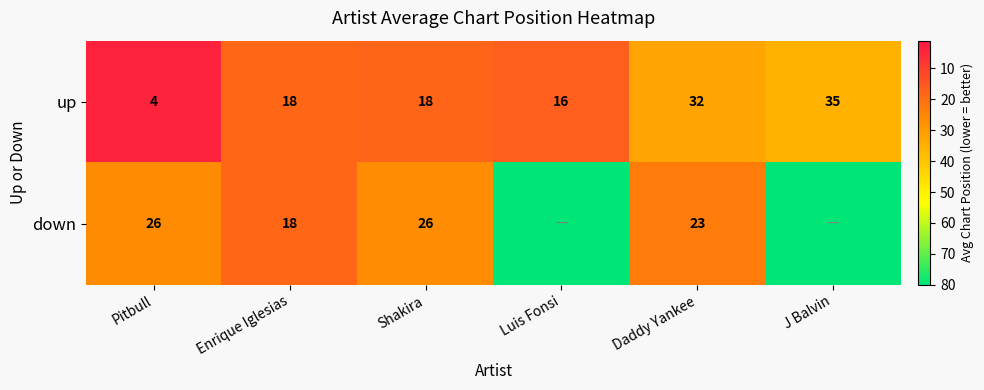

What value does the up series have at J Balvin?

35